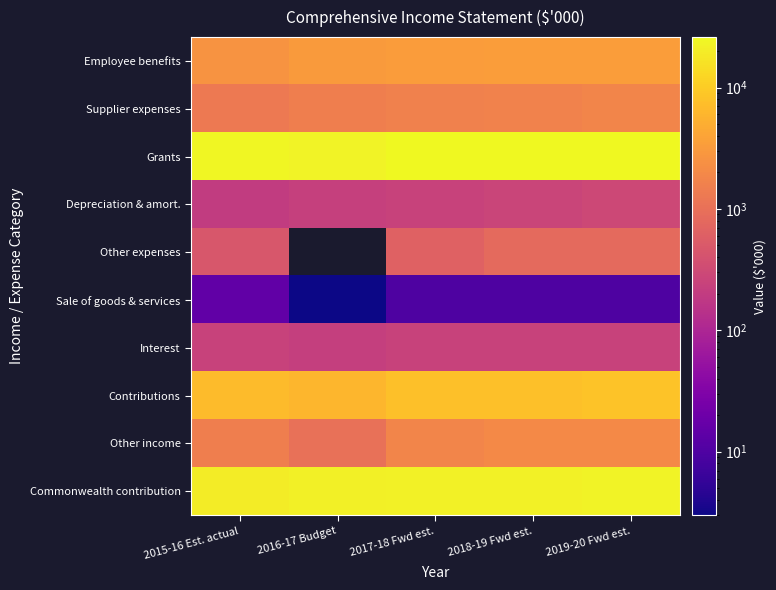

Where is Other income nearest to the value 1502?

2015-16 Est. actual